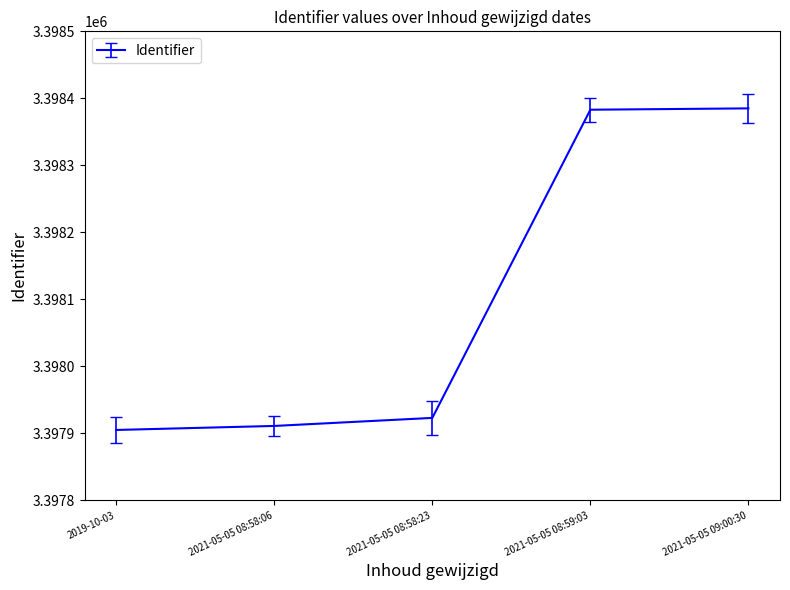

What is the minimum value shown in the chart?

3397905